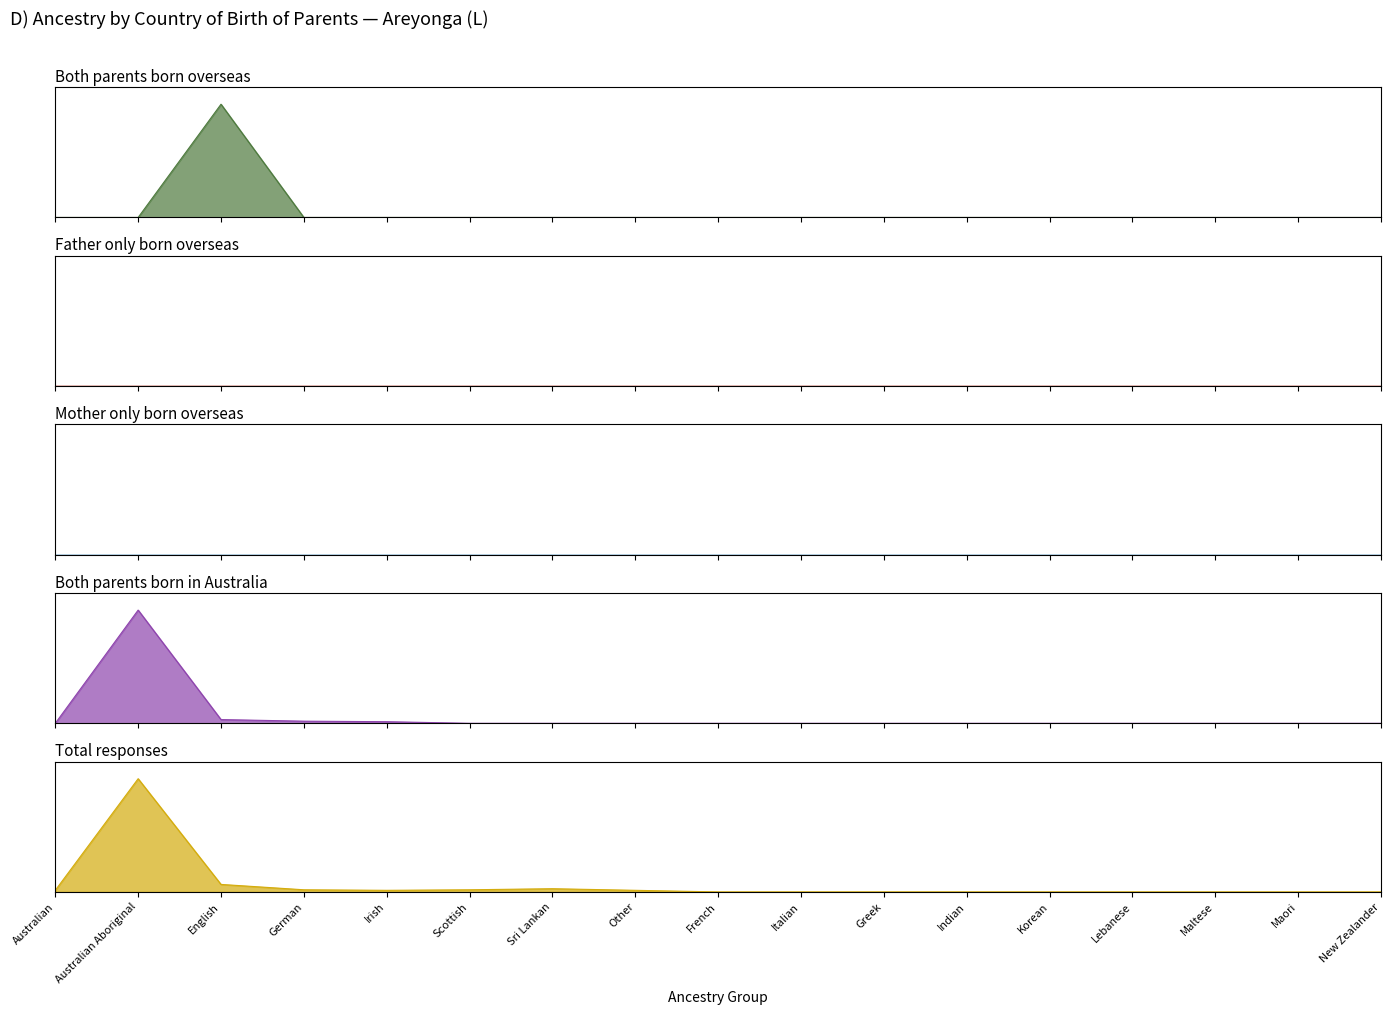

In Both parents born overseas, how many points are higher than both neighbors (excluding endpoints)?

1